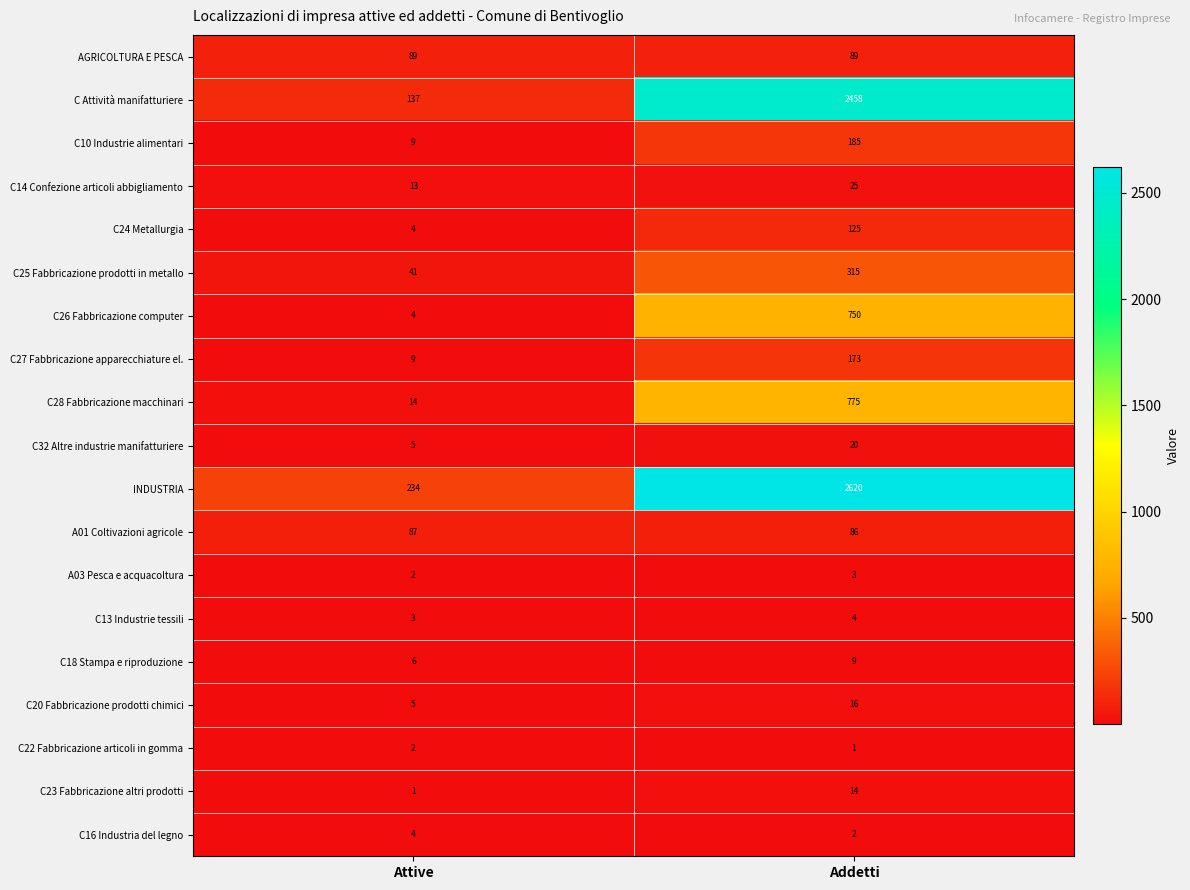

List the labels in order of C13 Industrie tessili value, largest first.

Addetti, Attive